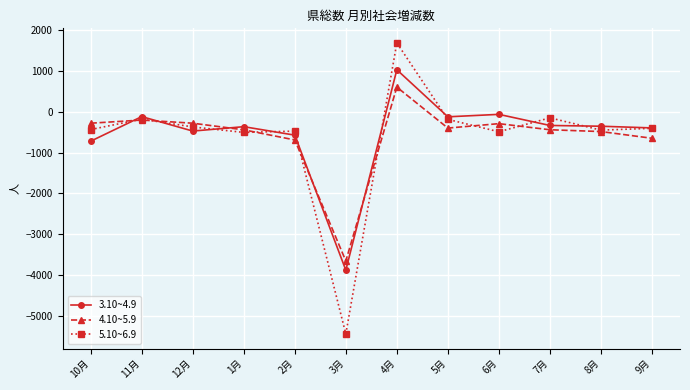

What are all the series names shown in the legend?

3.10~4.9, 4.10~5.9, 5.10~6.9